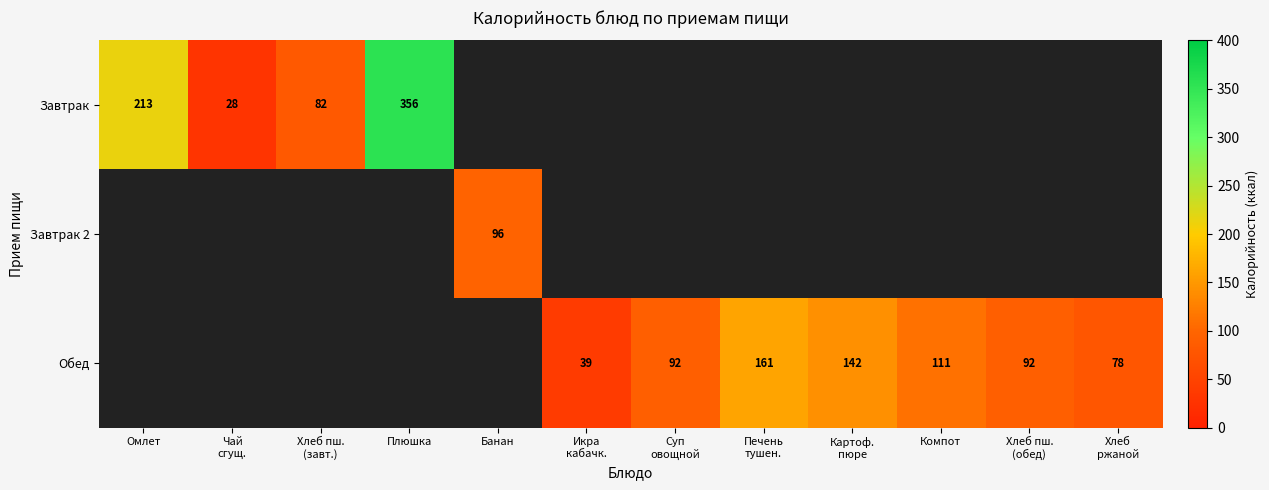

What is the maximum value shown in the chart?

356.0